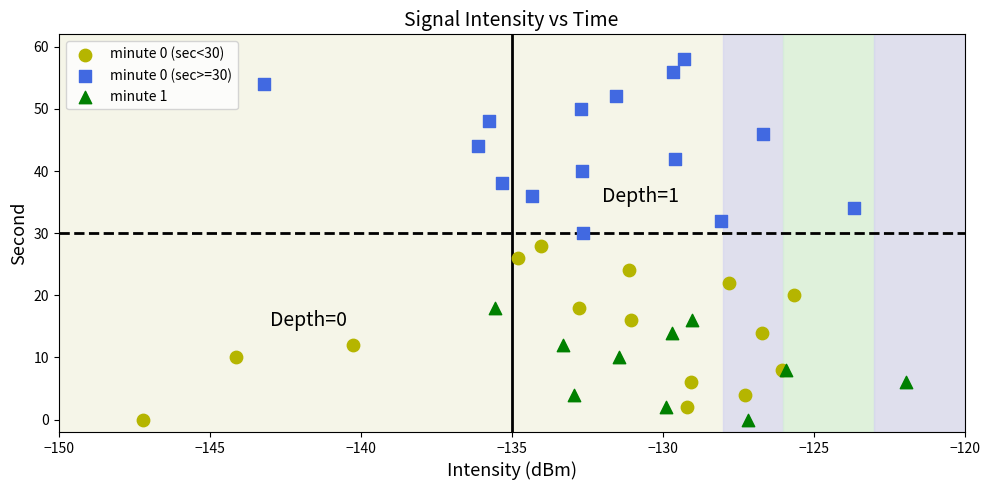

Which series reaches the maximum Y coordinate?

minute 0 (sec>=30)